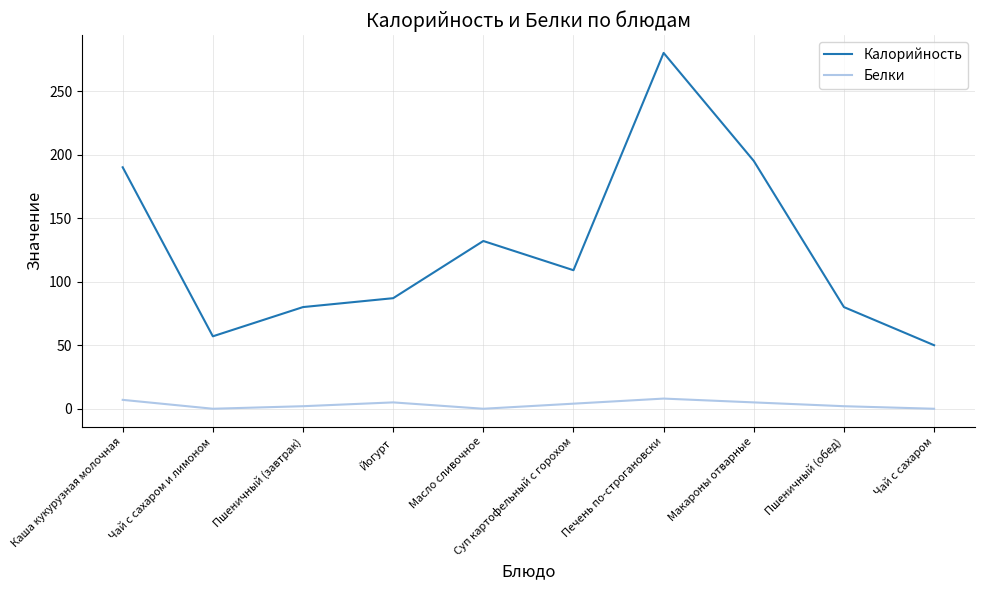

True or false: Калорийность and Белки cross at least once.

False